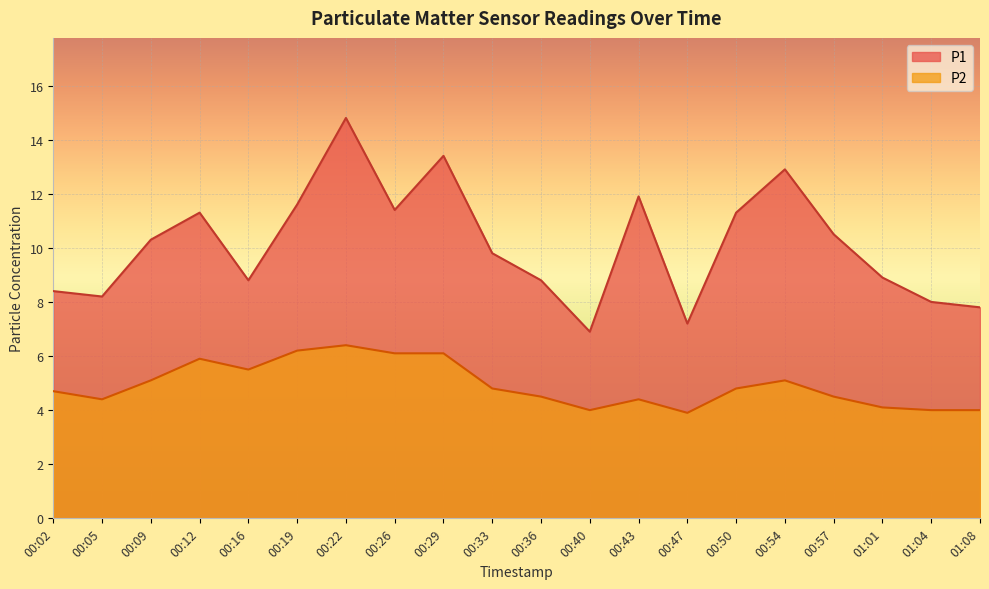

Is it true that P1 equals 2.0 at 01:04?

False